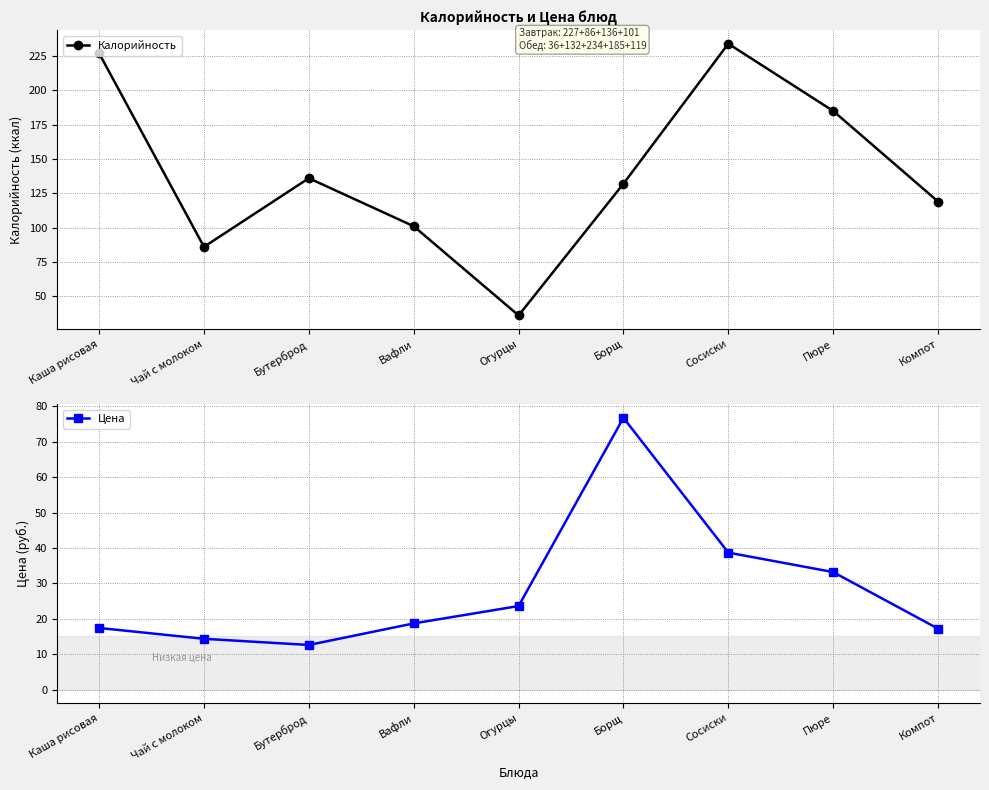

What is the smallest value displayed?

12.6